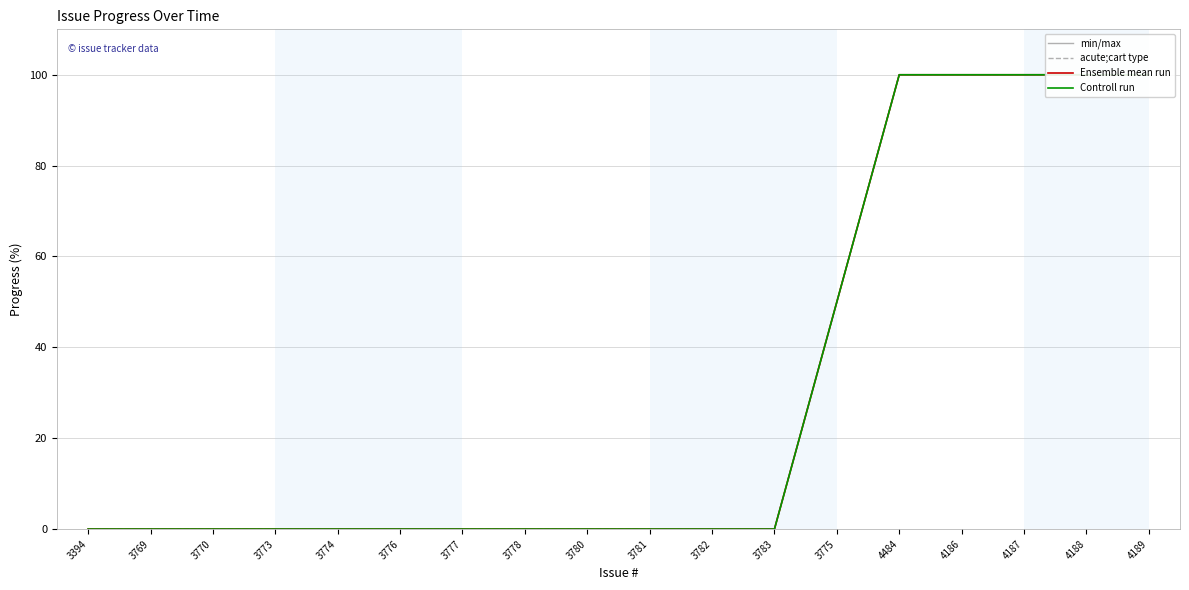

True or false: Ensemble mean run and min/max cross at least once.

False